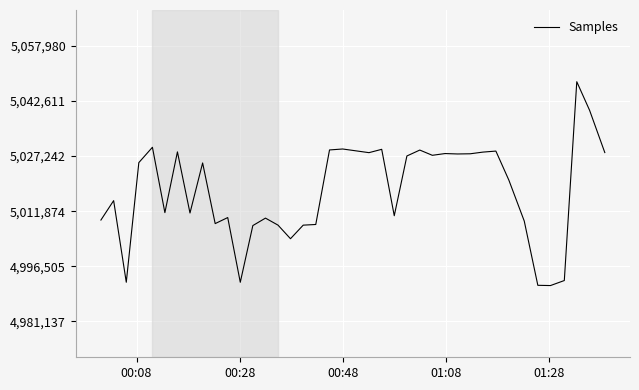

What is the minimum value shown in the chart?

4991137